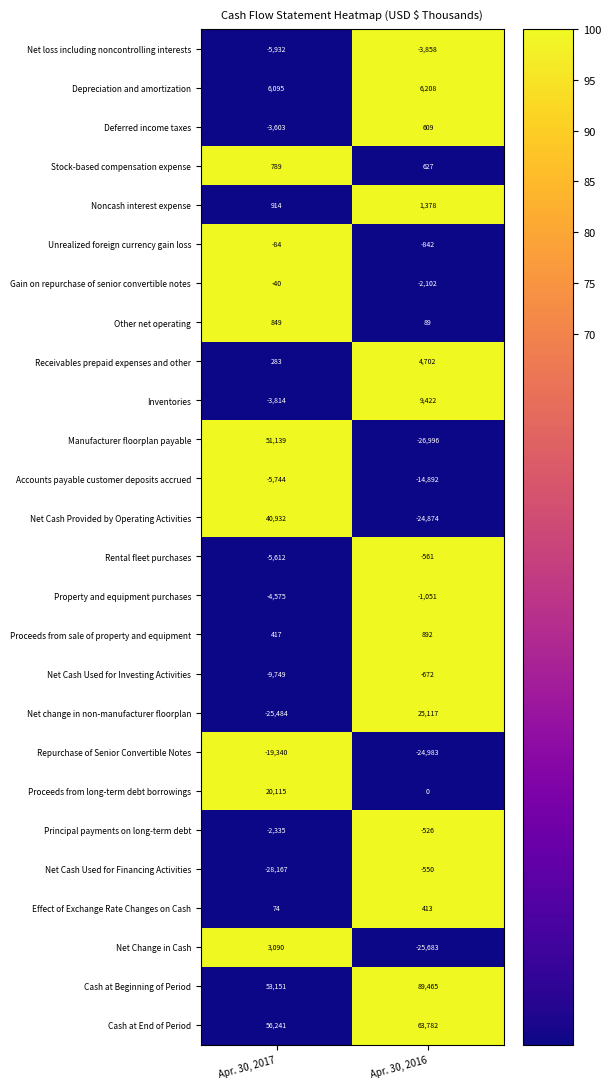

Which series has the largest range (max minus min)?

Manufacturer floorplan payable